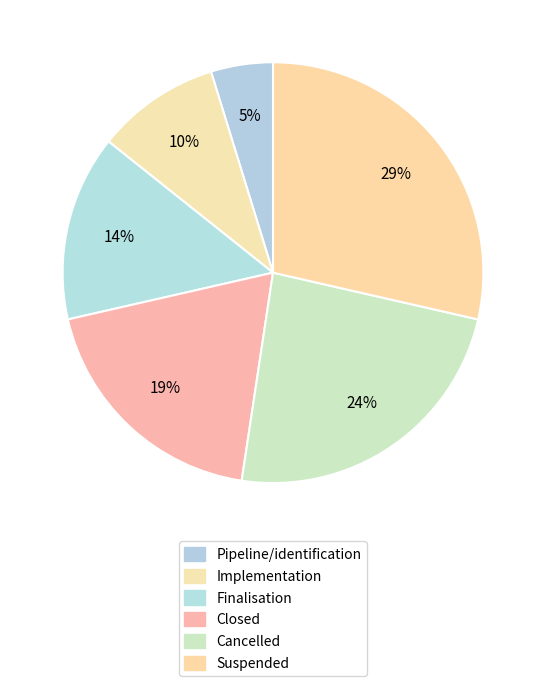

Is Finalisation the majority of the pie?

No